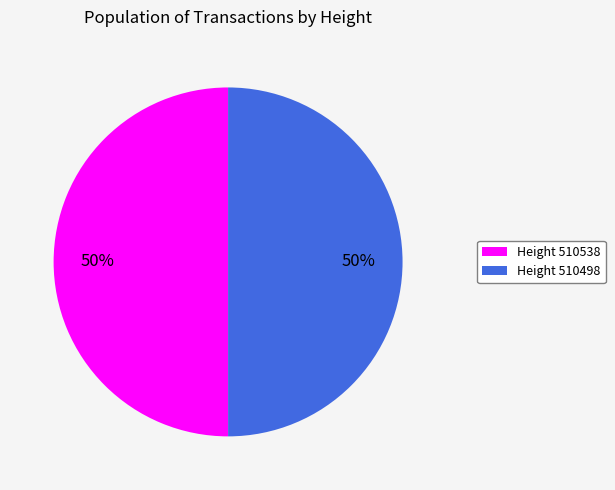

Is it true that Height 510538 is 50% of the pie?

True